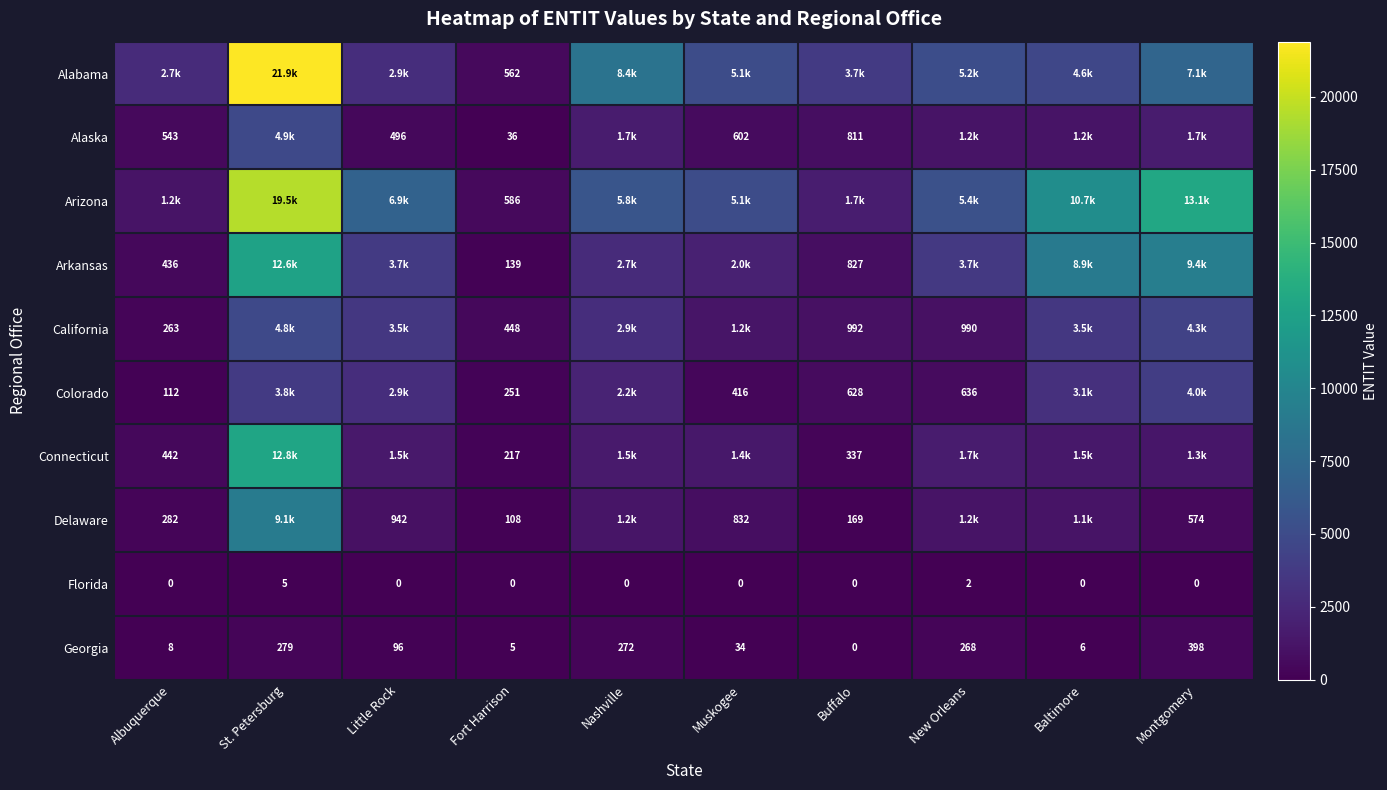

What is the total value across all series at Fort Harrison?

2352